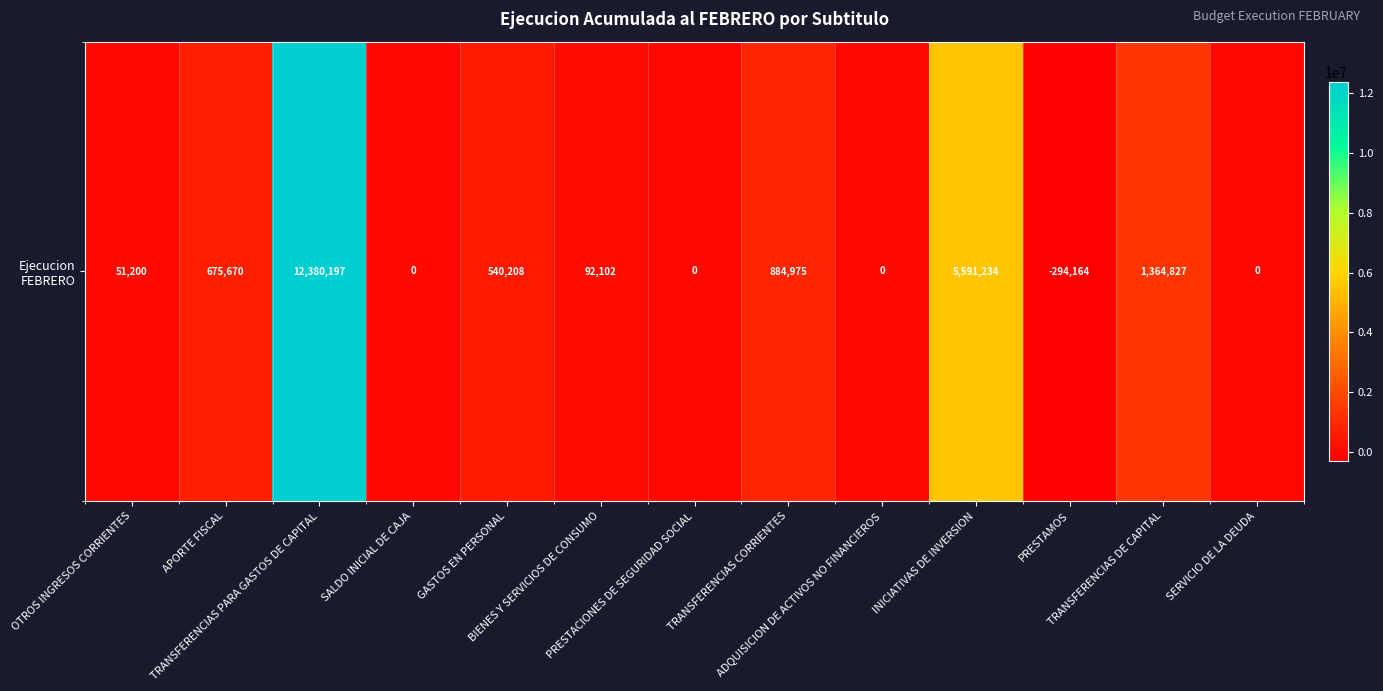

Is it true that the value at GASTOS EN PERSONAL is 540208?

True